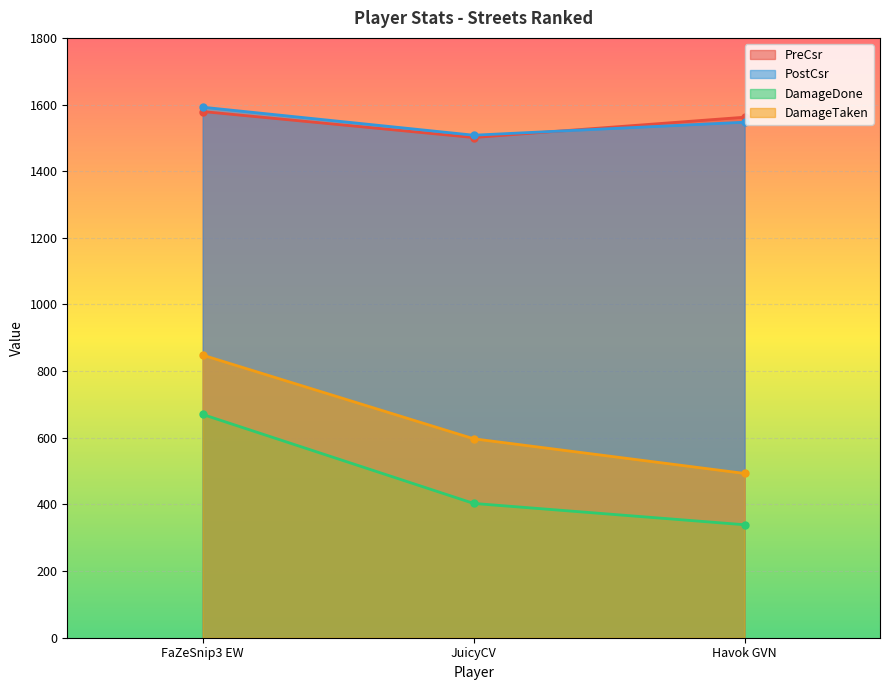

The PostCsr series shows 1034 at FaZeSnip3 EW. True or false?

False